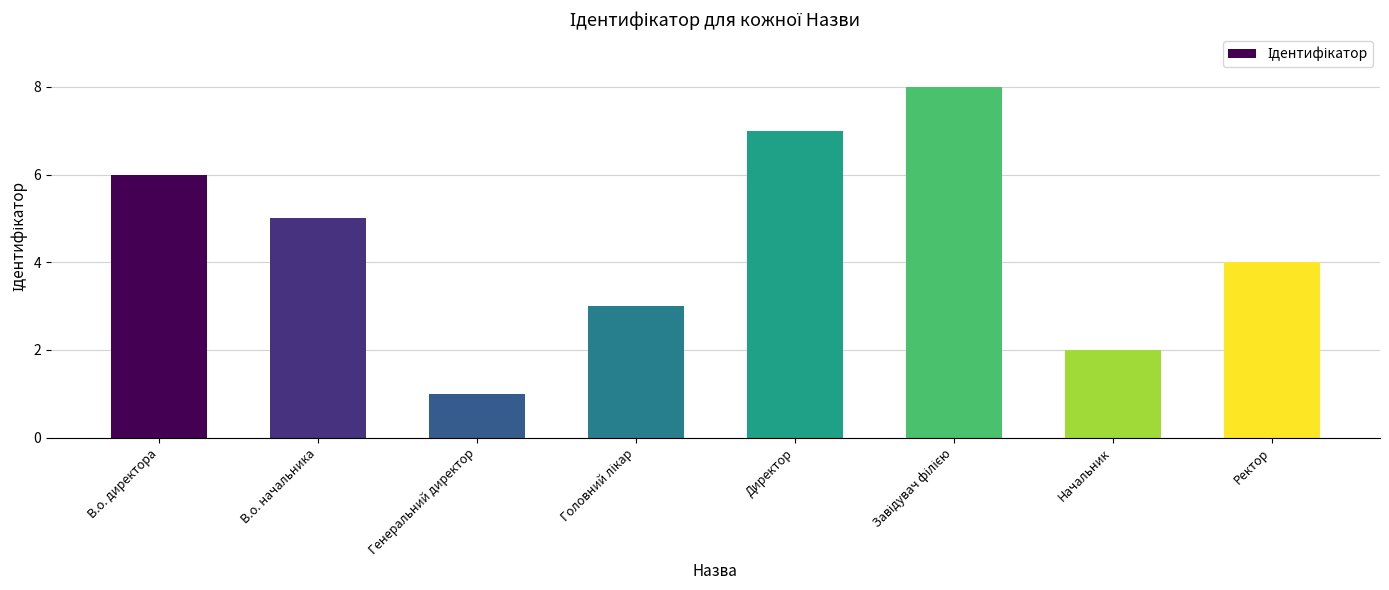

How many values are between 3 and 7?

5